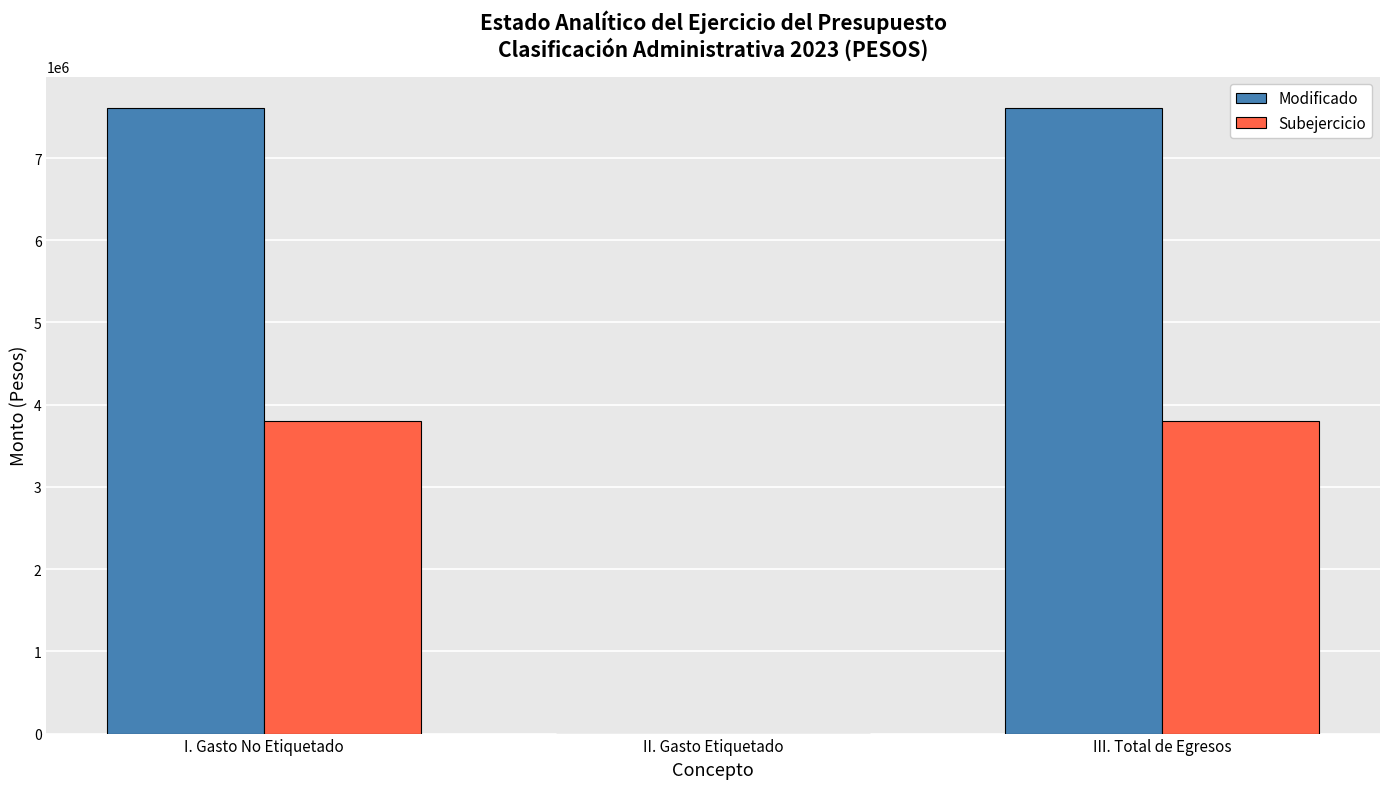

Read the Modificado value at I. Gasto No Etiquetado.

7609262.0